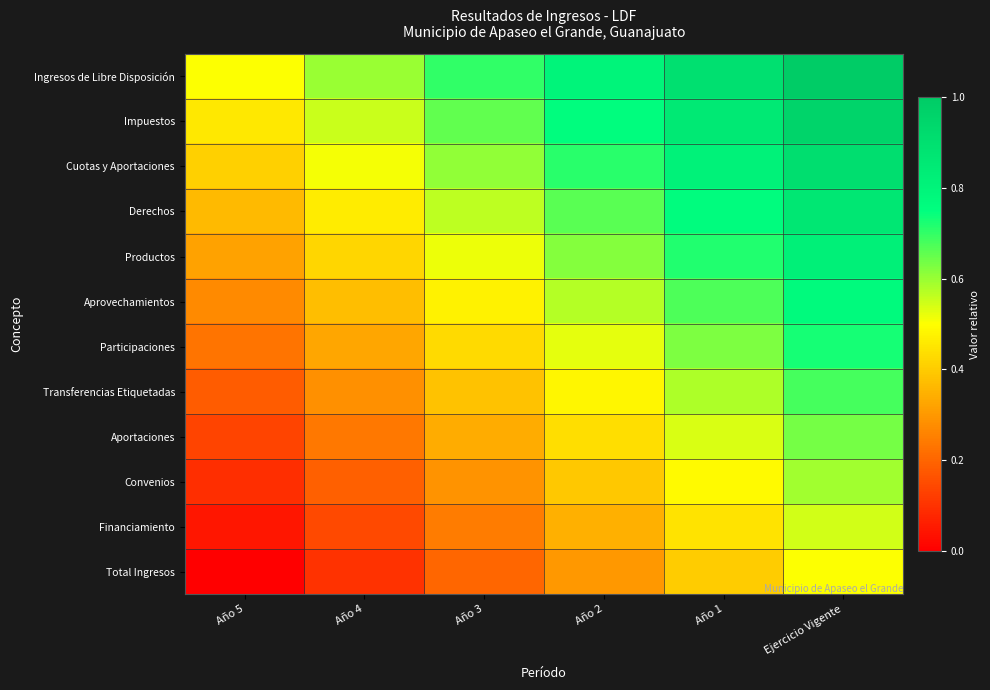

Between Año 1 and Año 4, which is larger?

Año 1